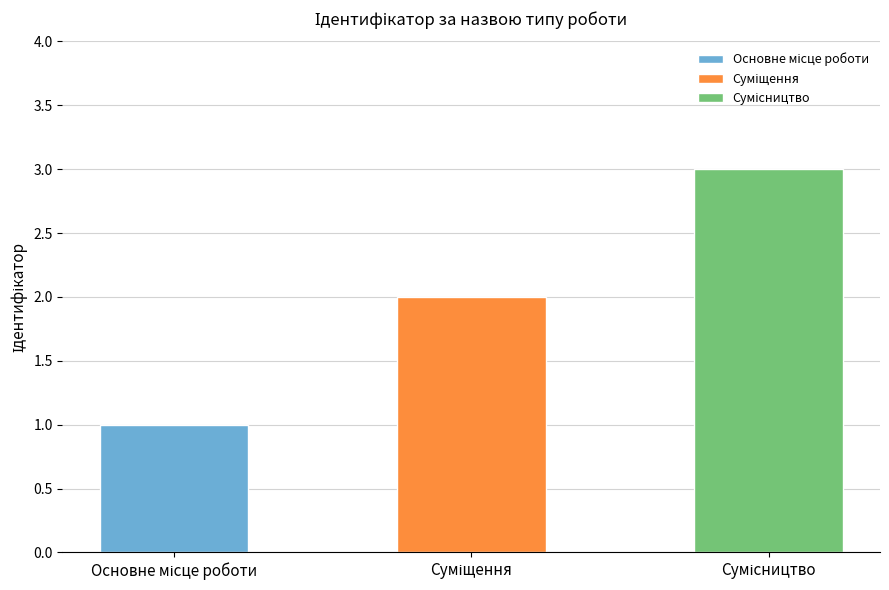

What is the difference between the values at Суміщення and Сумісництво?

1